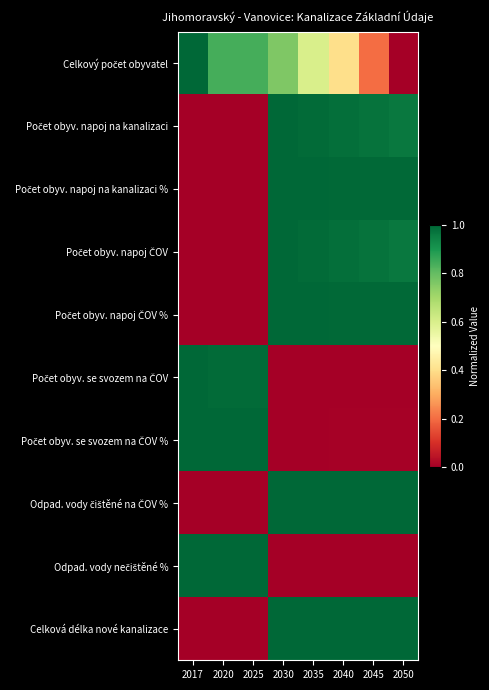

Which series has the widest spread of values?

Celkový počet obyvatel